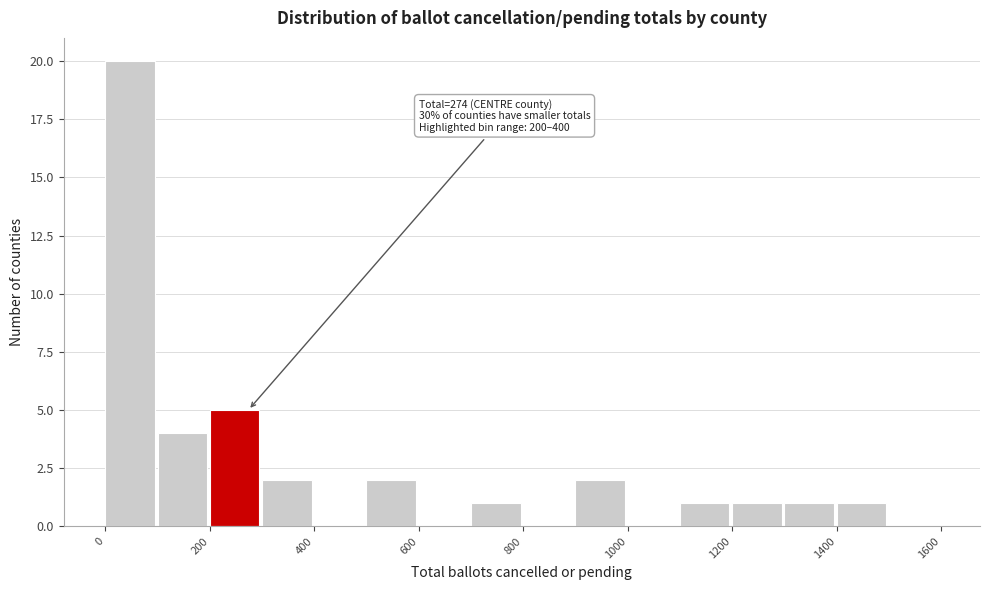

Which range on the x-axis has the tallest bar?

0 to 100